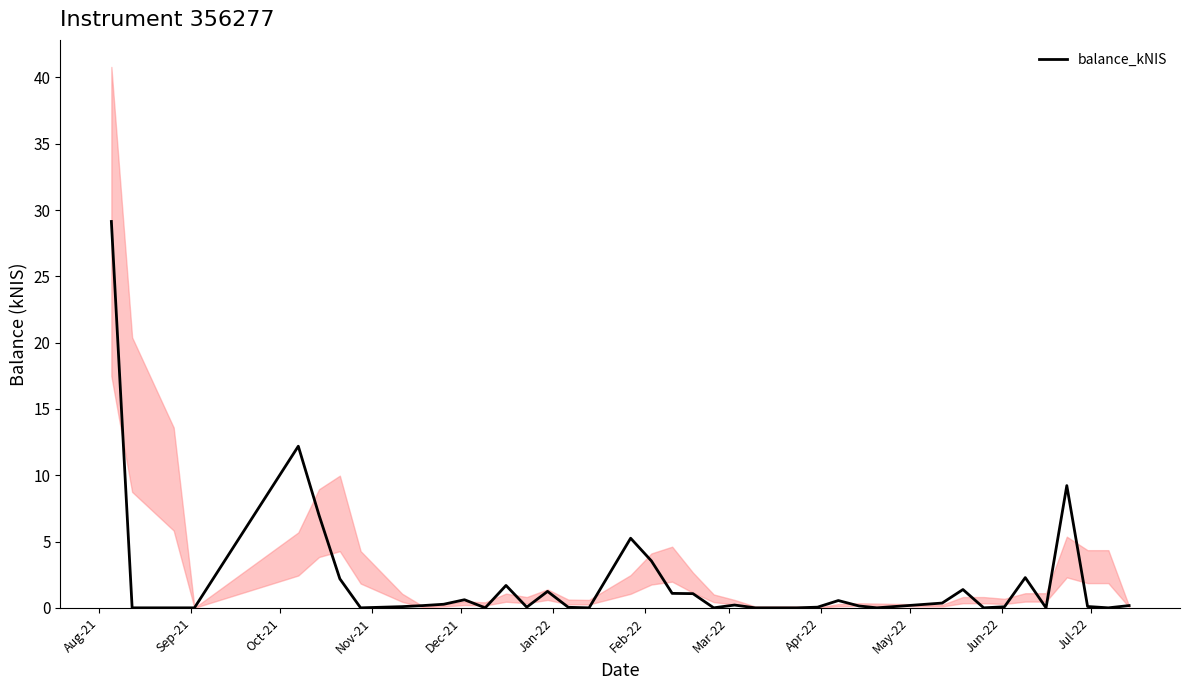

At which category does the chart reach its peak across all series?

Aug-21